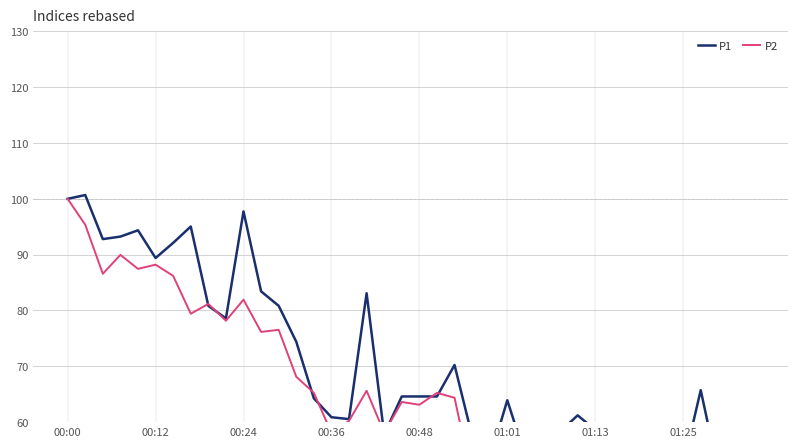

True or false: P2 and P1 cross at least once.

True